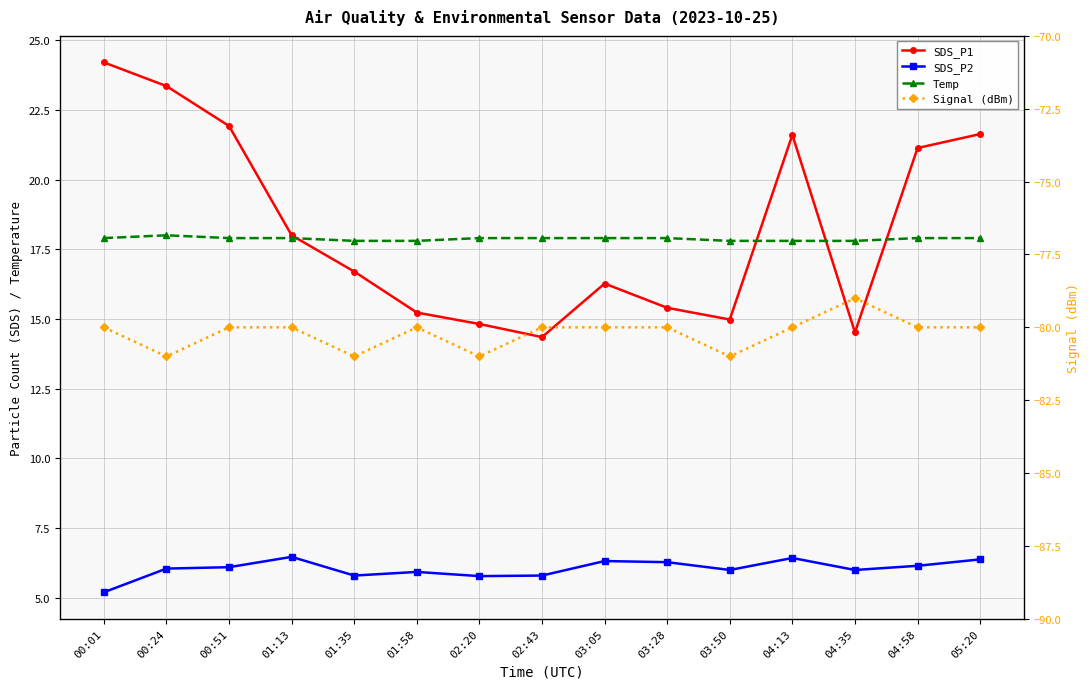

True or false: Signal (dBm) and SDS_P1 cross at least once.

False